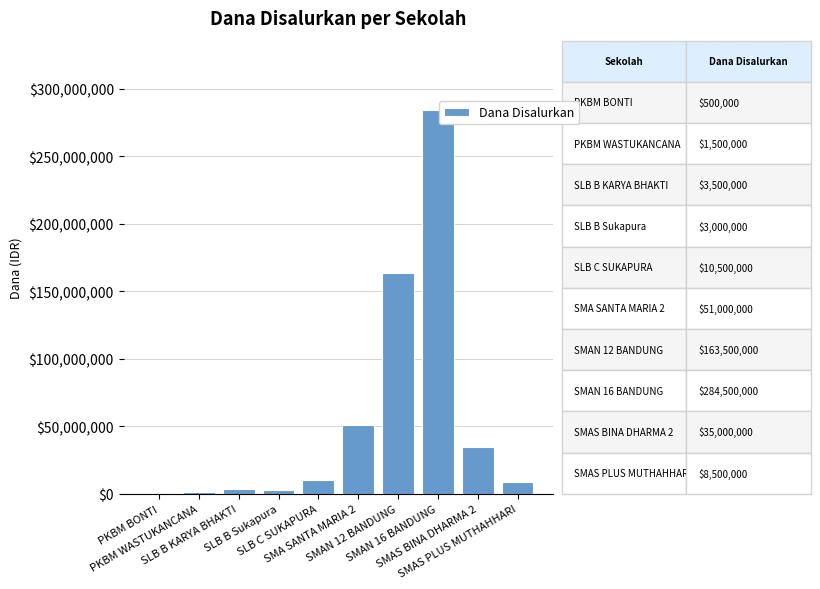

What is the greatest value displayed?

284500000